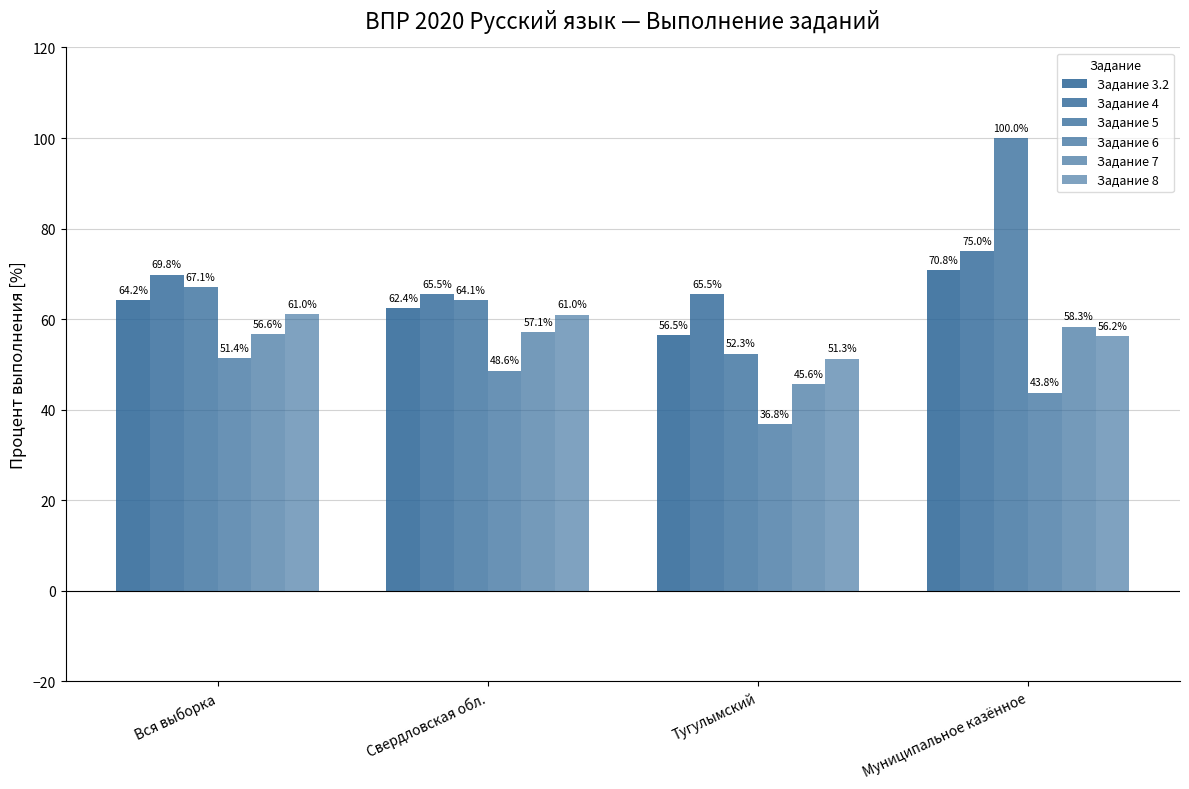

Count the number of data series in this chart.

6